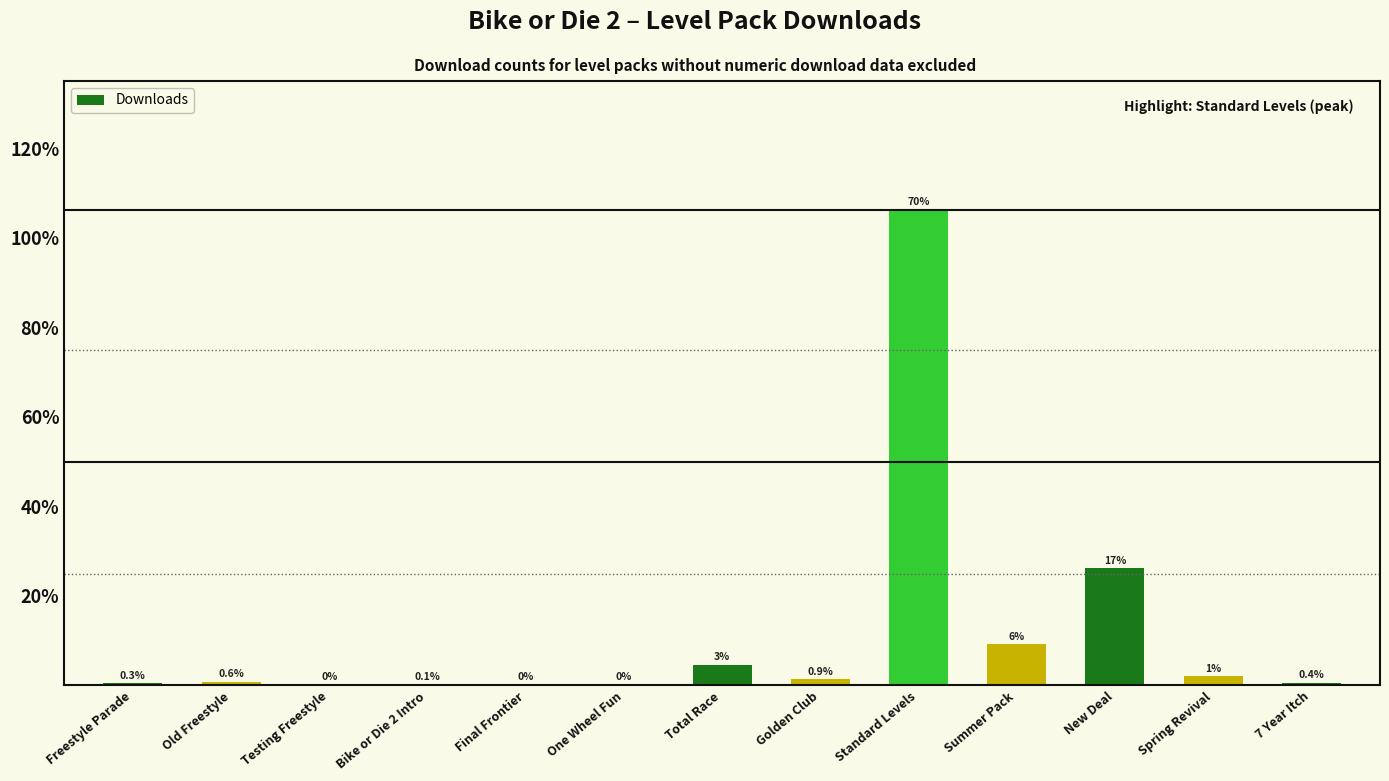

Are the bars horizontal?

No